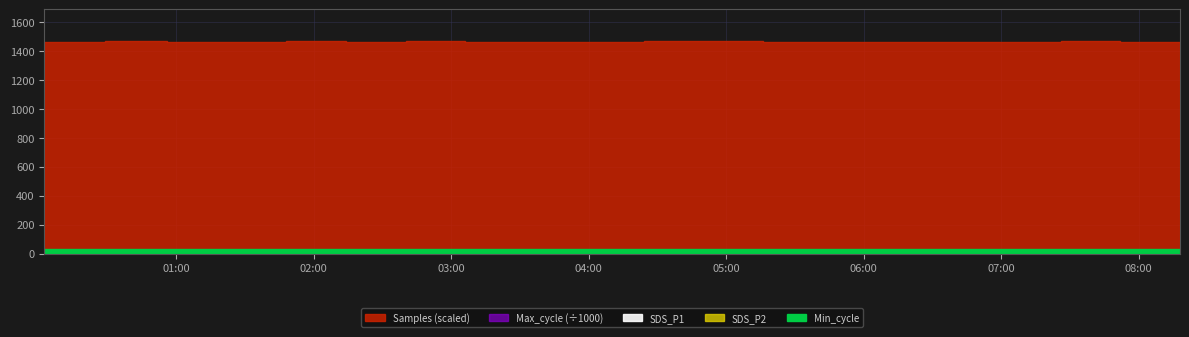

True or false: Min_cycle and SDS_P2 intersect in this chart.

False